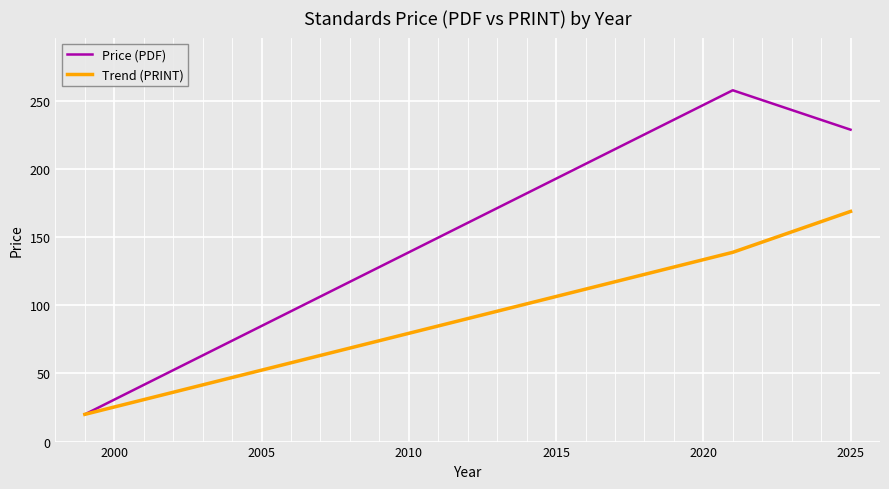

How many lines are shown in the chart?

2